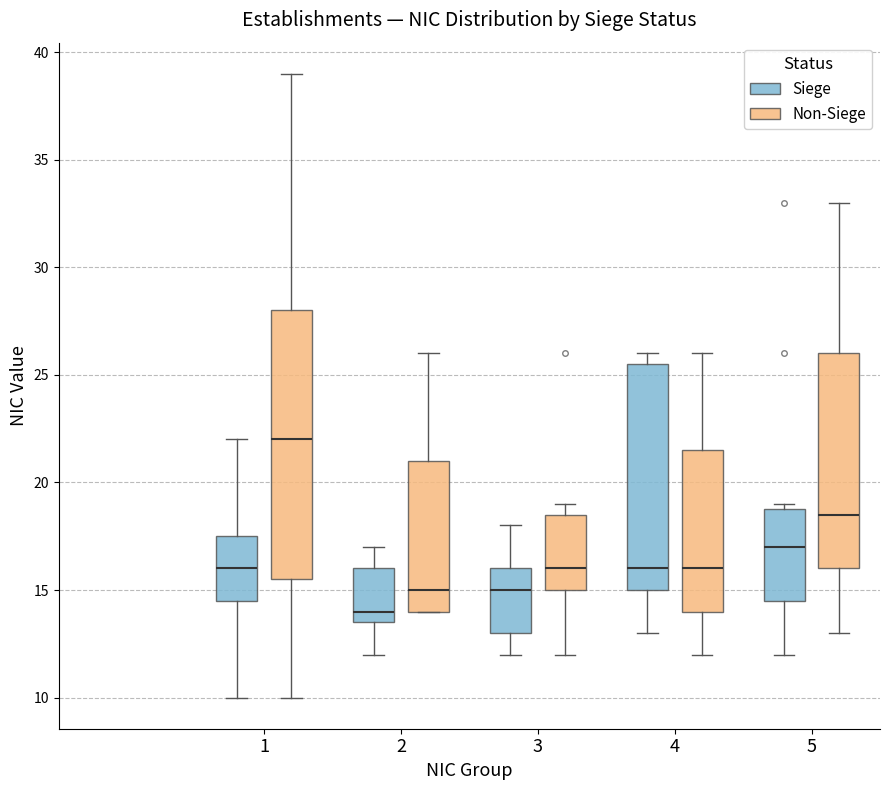

Which box has the highest median line?

1 (Non-Siege)